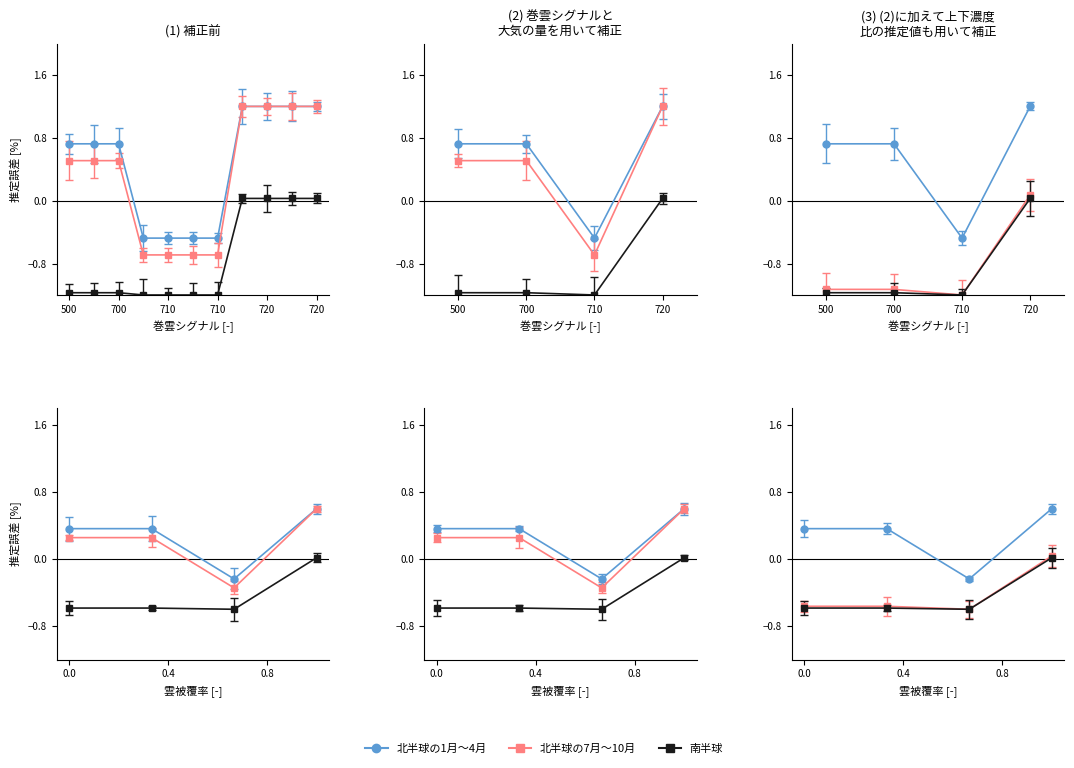

Is the value of col_7 (北半球7-10月) at 710 greater than the value of col_21 (北半球1-4月) at 700?

No